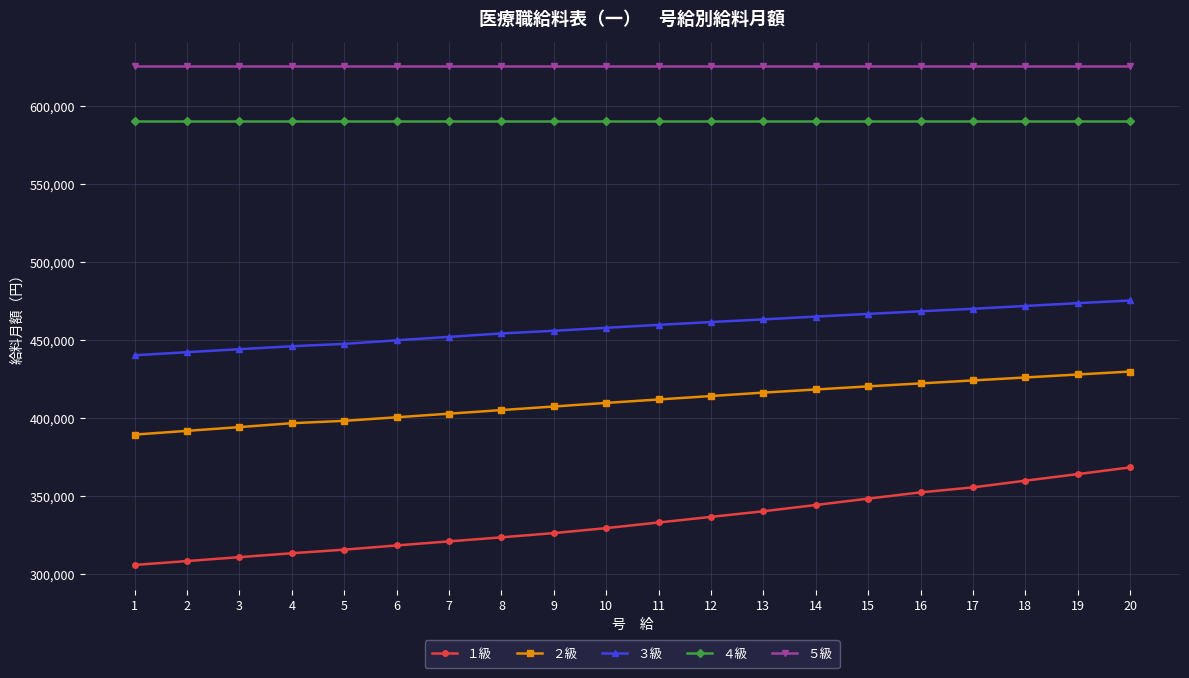

At how many categories does at least one series exceed 535326?

20